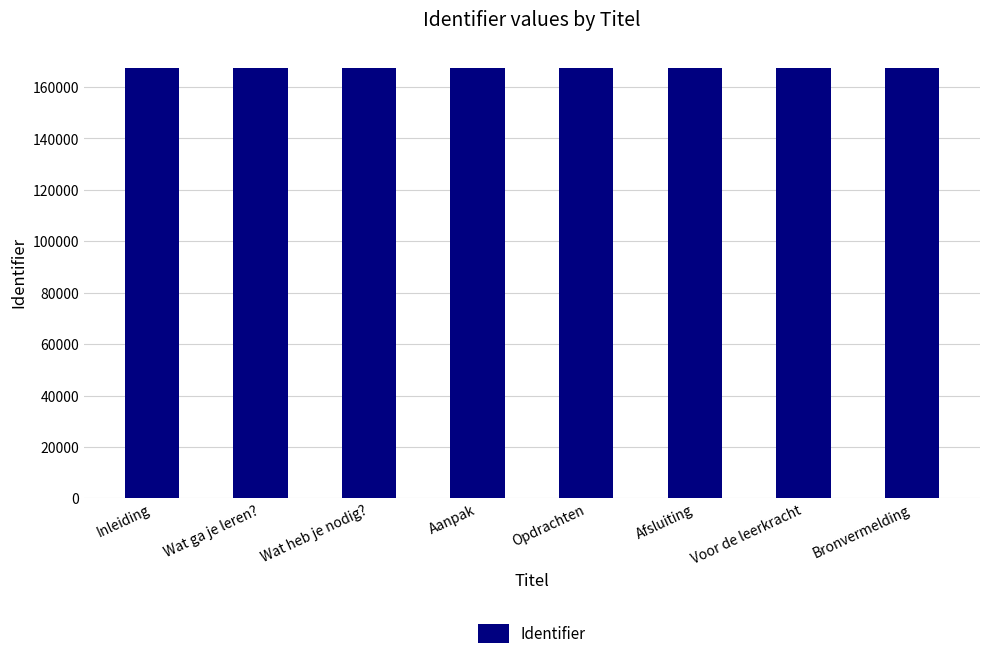

True or false: the data shows 167476 at Inleiding.

True